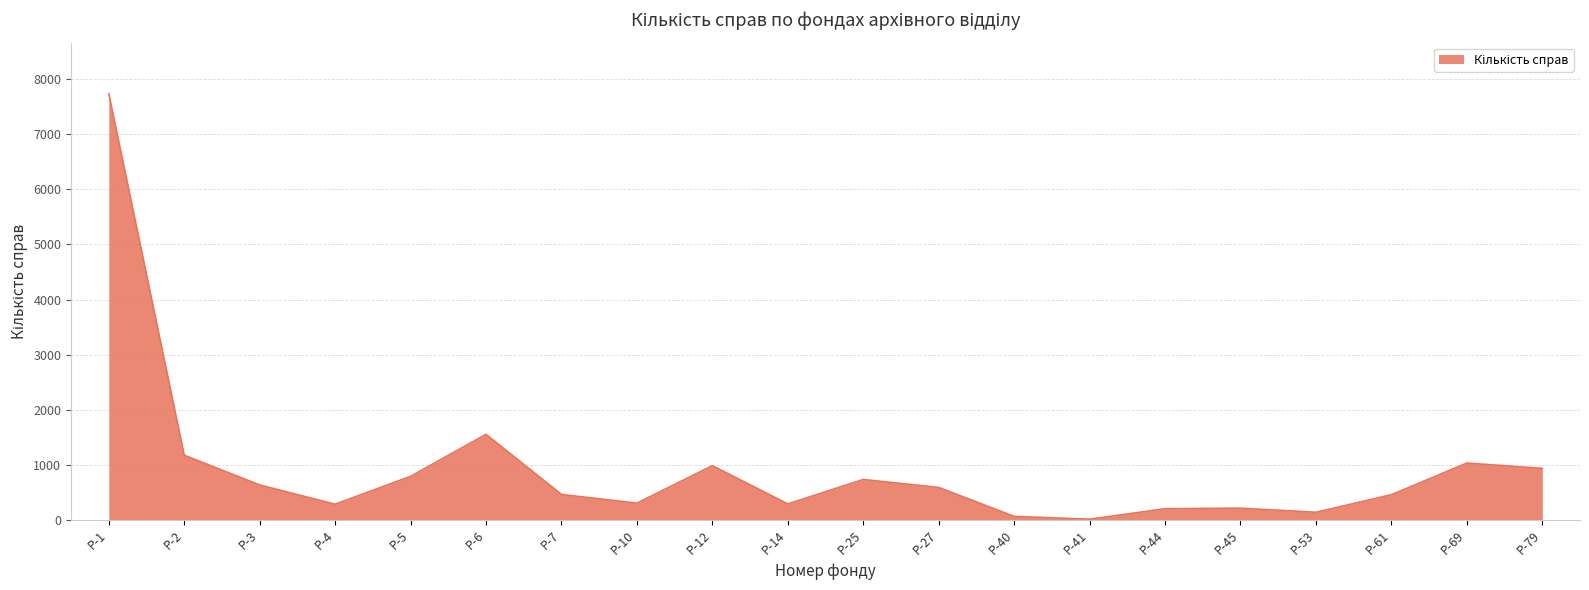

The value at Р-12 is 615. True or false?

False